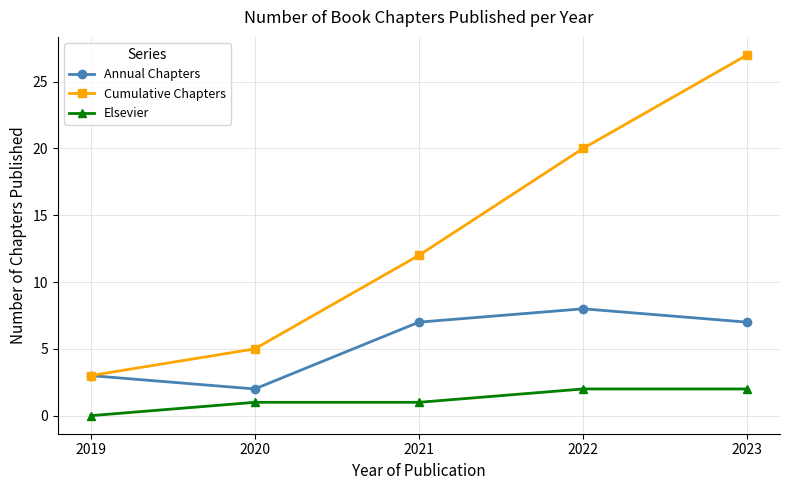

List the labels in order of Cumulative Chapters value, largest first.

2023, 2022, 2021, 2020, 2019